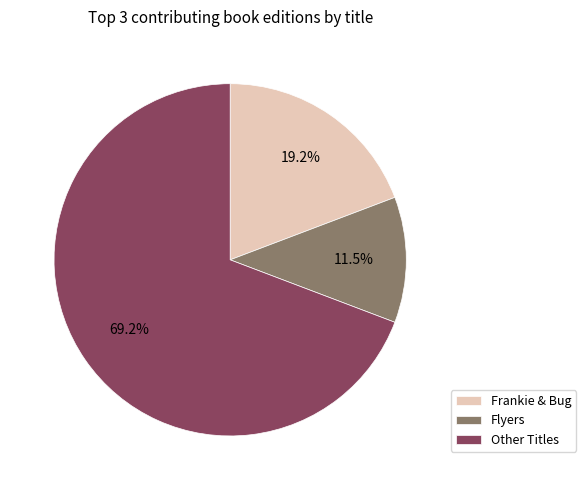

Is there any slice that represents more than half of the pie?

Yes